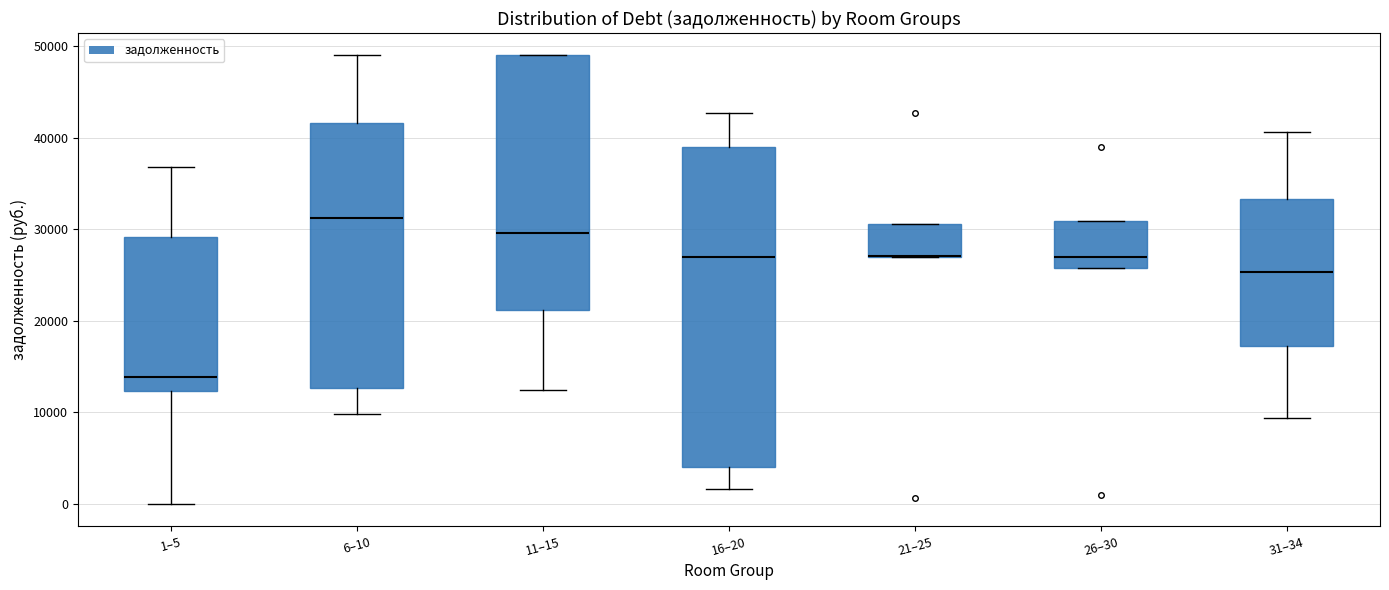

Comparing the boxes themselves (not the whiskers), which one is the tallest?

16–20